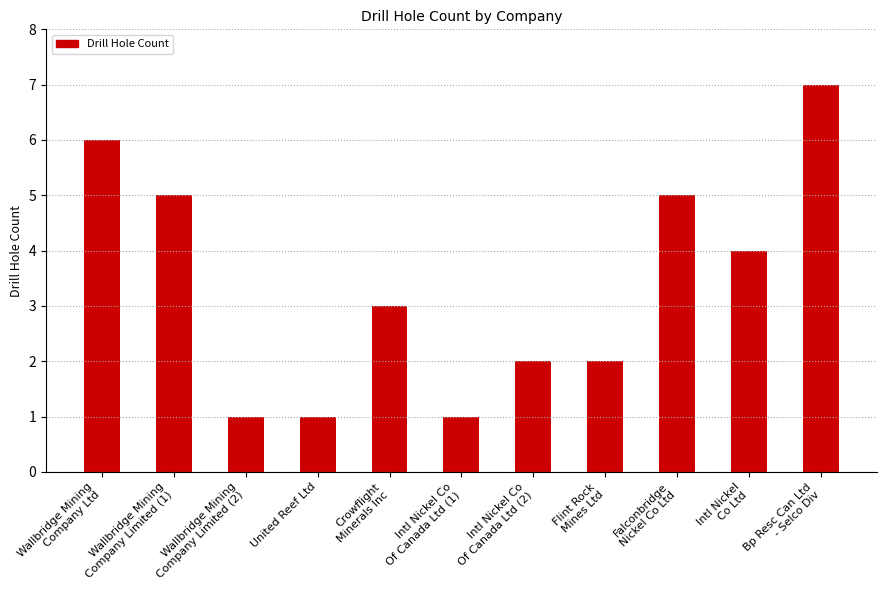

What is the label of the 5th bar from the left?

Crowflight
Minerals Inc